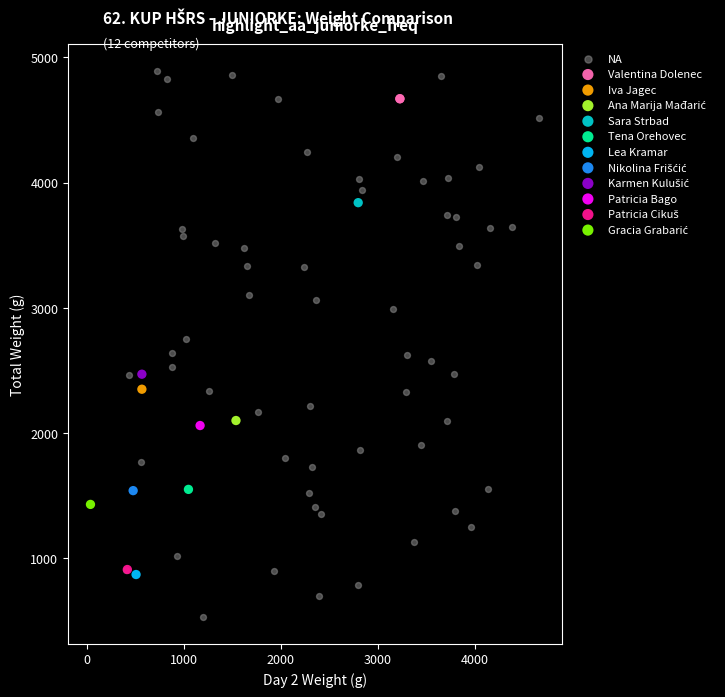

Which series reaches the minimum Y coordinate?

NA